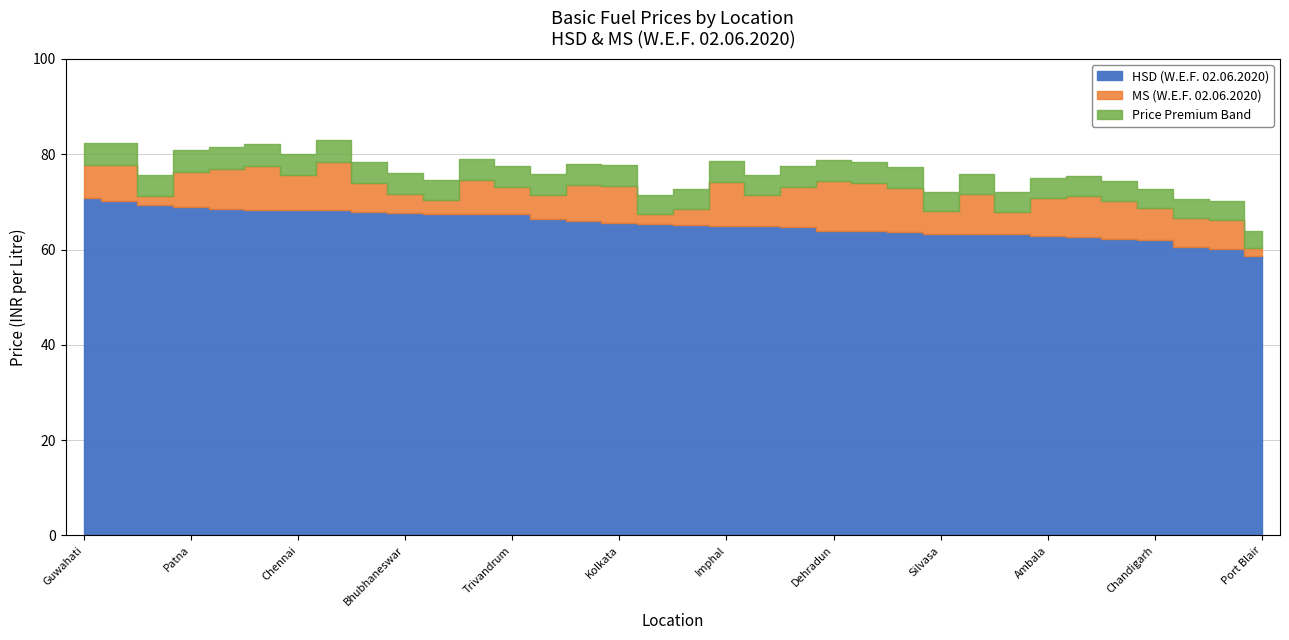

True or false: MS (W.E.F. 02.06.2020) and HSD (W.E.F. 02.06.2020) intersect in this chart.

False